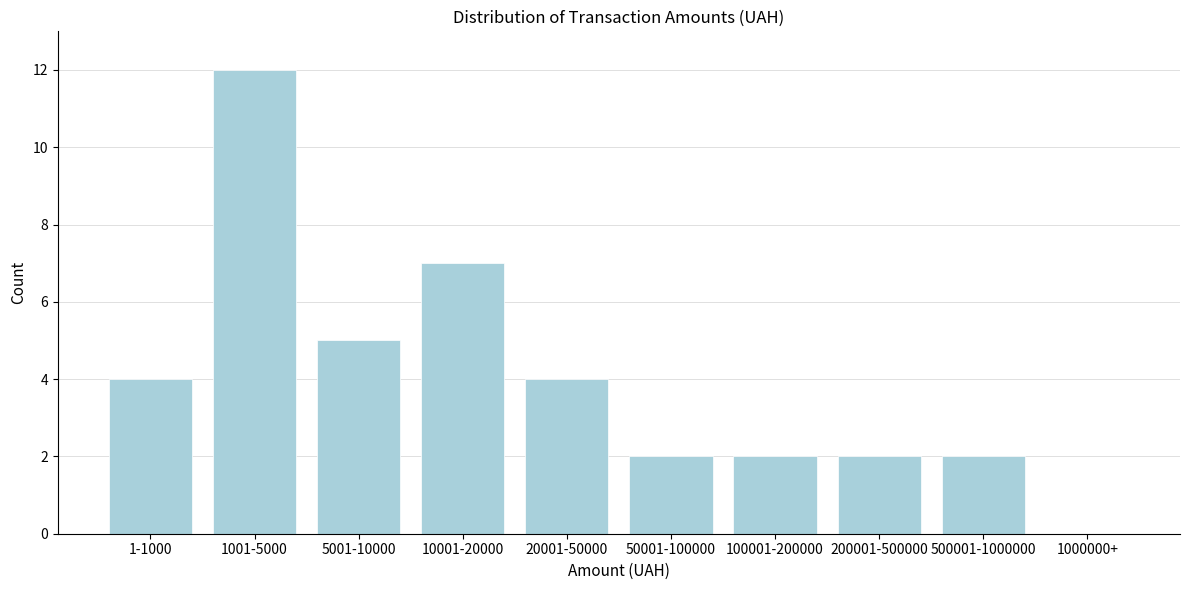

Reading left to right, what are all the values shown in this chart?

1-1000=4	1001-5000=12	5001-10000=5	10001-20000=7	20001-50000=4	50001-100000=2	100001-200000=2	200001-500000=2	500001-1000000=2	1000000+=0